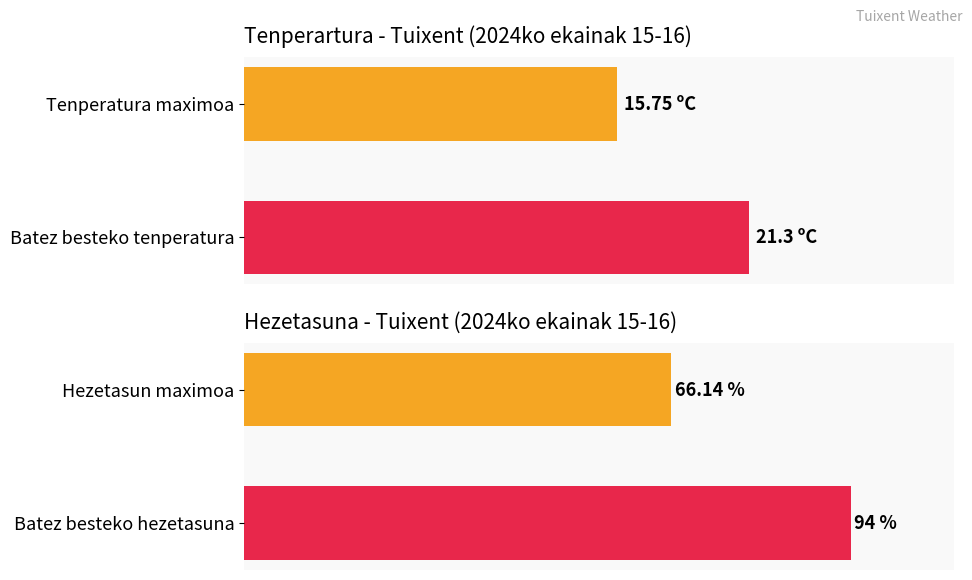

How many bars are there in each group?

2